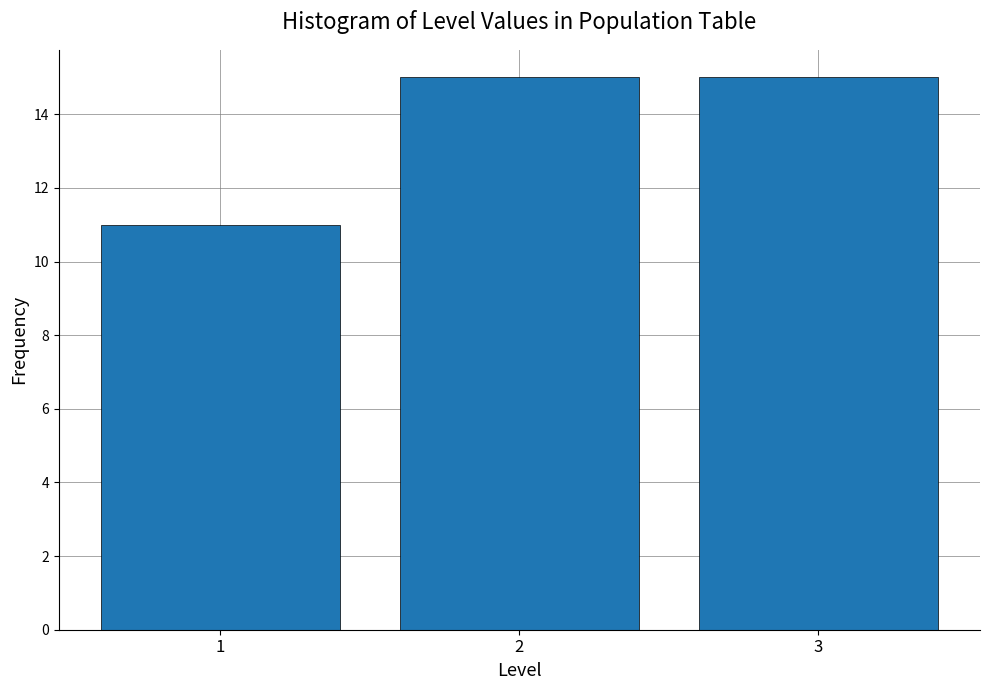

Reading right to left, extract all data points from this chart.

15	15	11